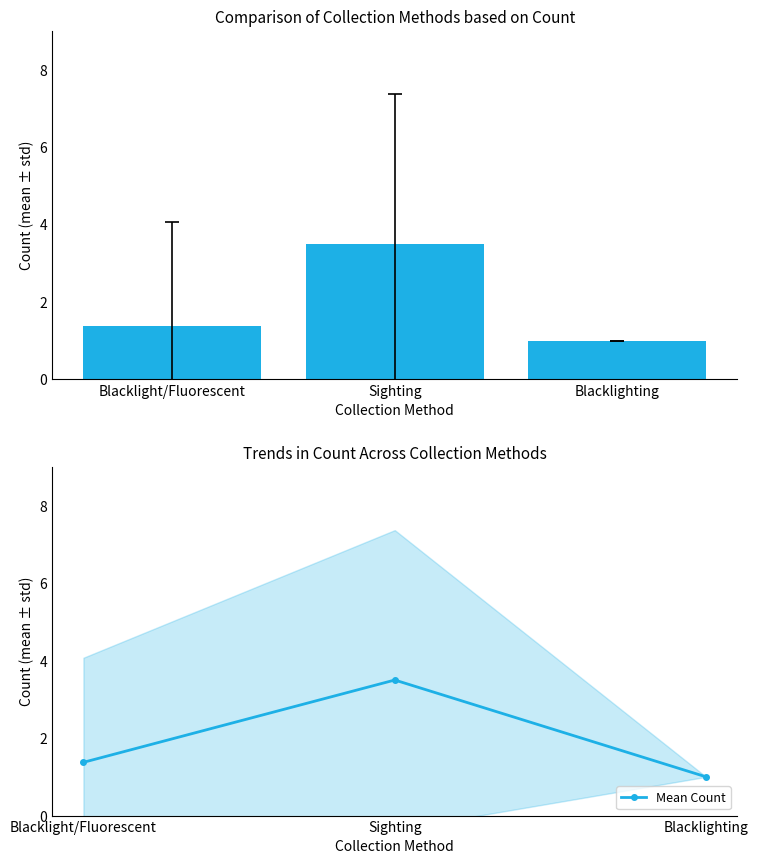

Rank the categories by Mean Count value from highest to lowest.

Sighting, Blacklight/Fluorescent, Blacklighting